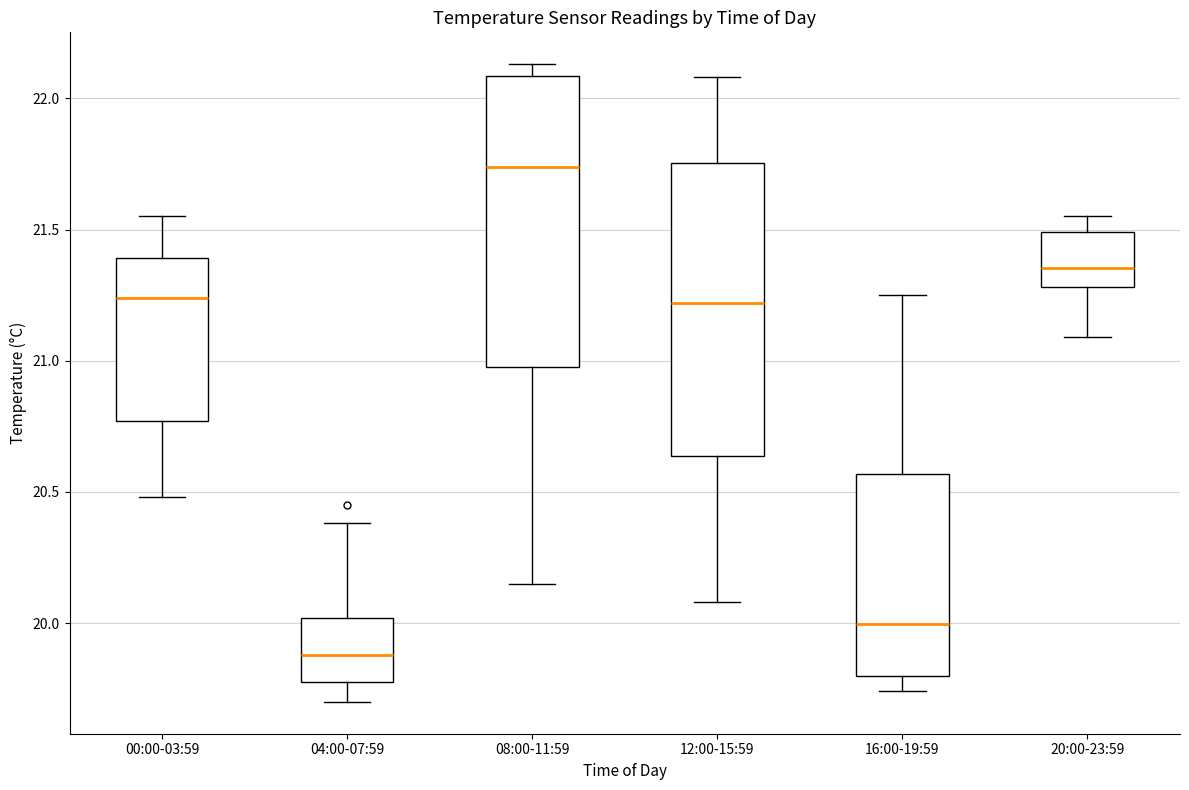

Reading left to right, read every box against the y-axis: the position of its median line, the range the box covers, and the ends of its whiskers. The values are not printed on the chart, so give them approximately, as read against the axis.

00:00-03:59: median 21.25, box 20.75 to 21.40, whiskers 20.50 to 21.55
04:00-07:59: median 19.90, box 19.80 to 20.00, whiskers 19.70 to 20.40
08:00-11:59: median 21.75, box 21.00 to 22.10, whiskers 20.15 to 22.15
12:00-15:59: median 21.20, box 20.65 to 21.75, whiskers 20.10 to 22.10
16:00-19:59: median 20.00, box 19.80 to 20.55, whiskers 19.75 to 21.25
20:00-23:59: median 21.35, box 21.30 to 21.50, whiskers 21.10 to 21.55